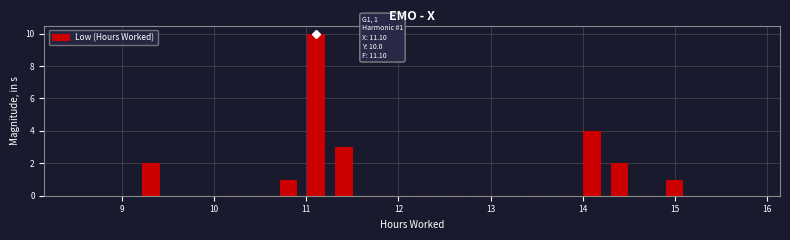

Read against the x-axis, roughly where is the centre of the tallest bar?

11.1